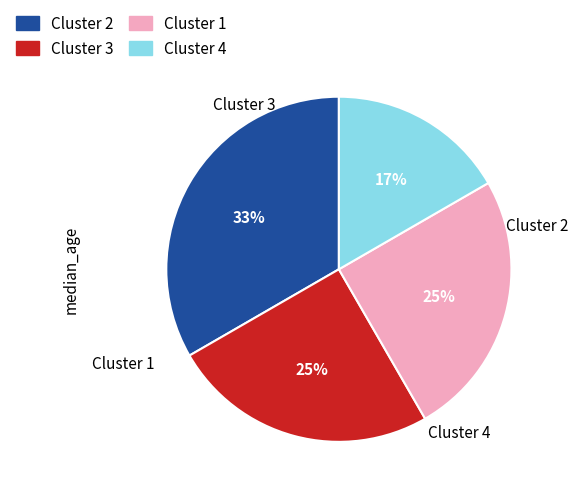

How many slices are in this pie chart?

4